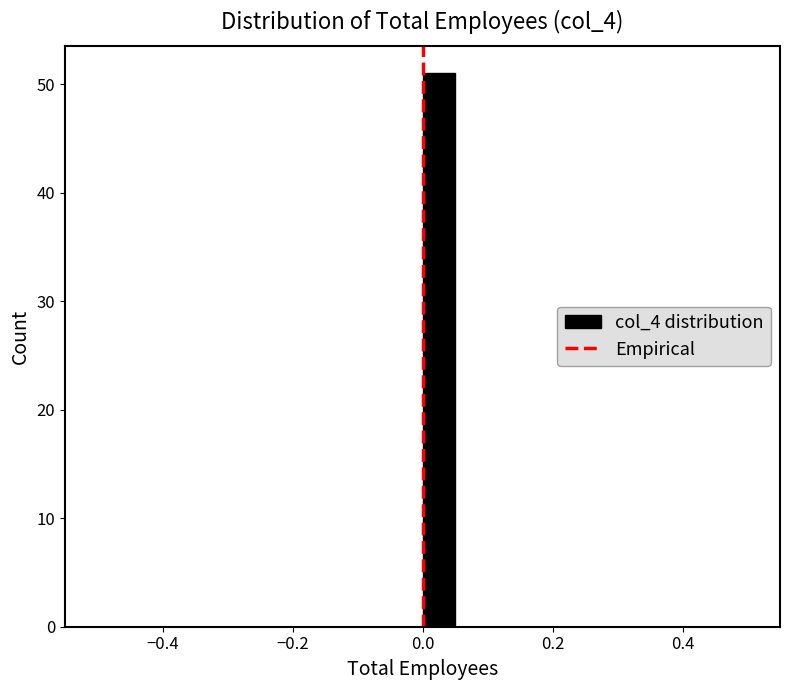

Read against the x-axis, roughly where is the centre of the tallest bar?

0.02